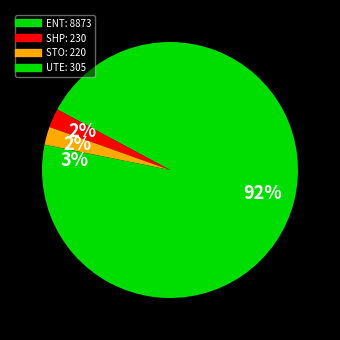

What percentage do UTE and ENT together represent?

95.3%